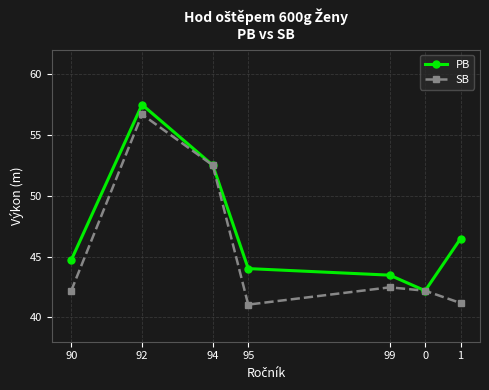

What is the label of the 4th point from the right?

95